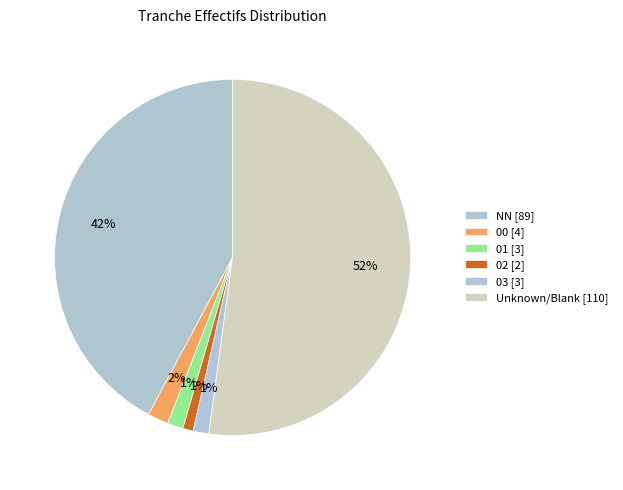

How many segments does this pie chart have?

6